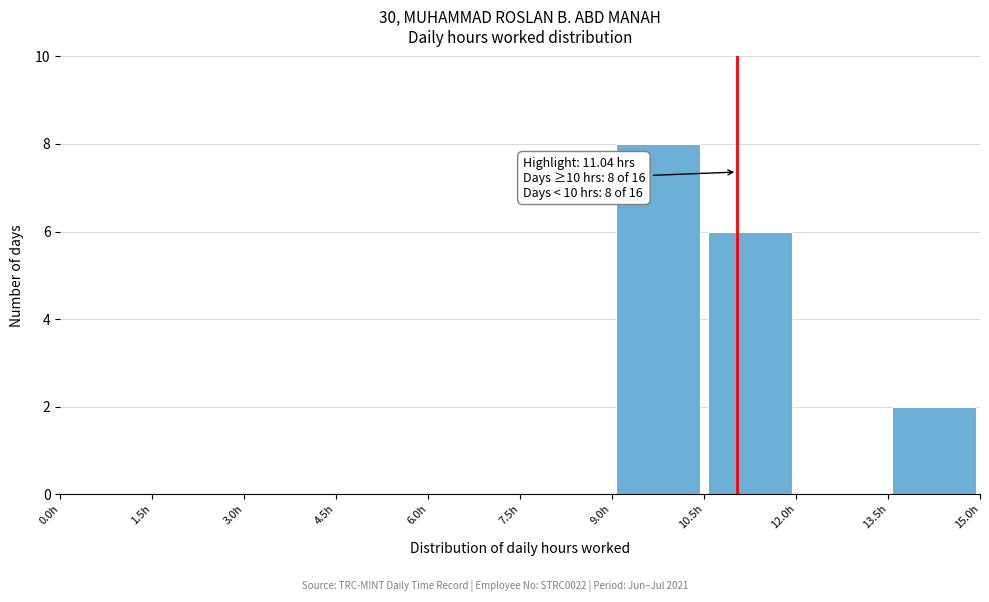

Which range on the x-axis has the tallest bar?

9.0 to 10.5